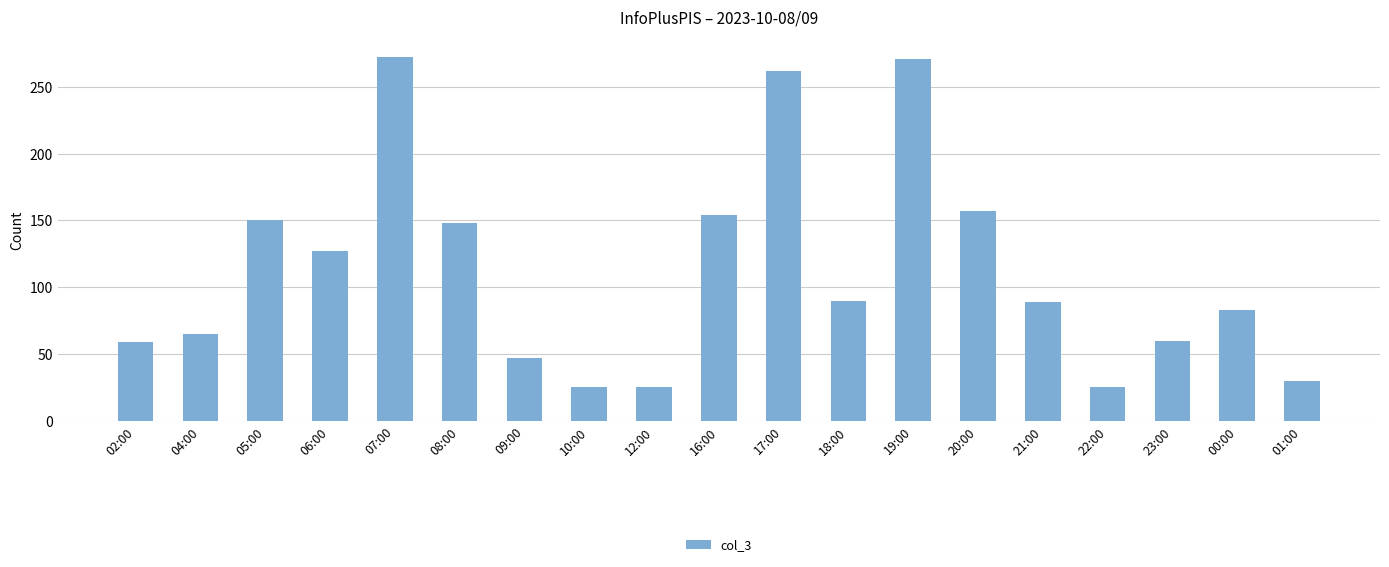

What is the smallest value displayed?

25